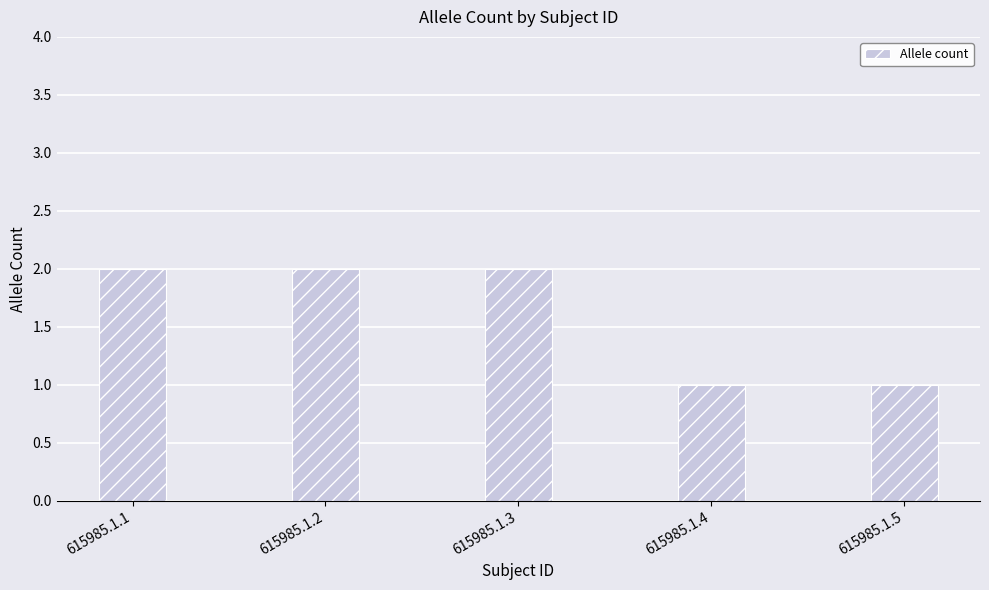

What is the value of the 4th bar from the left?

1